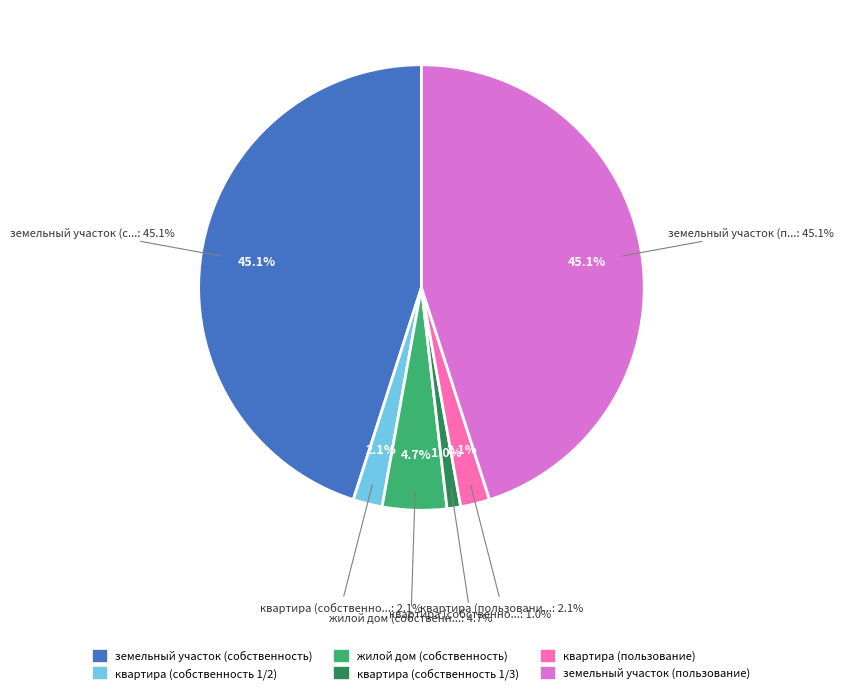

What is the ratio of the value at земельный участок (собственность) to the value at земельный участок (пользование)?

1.0